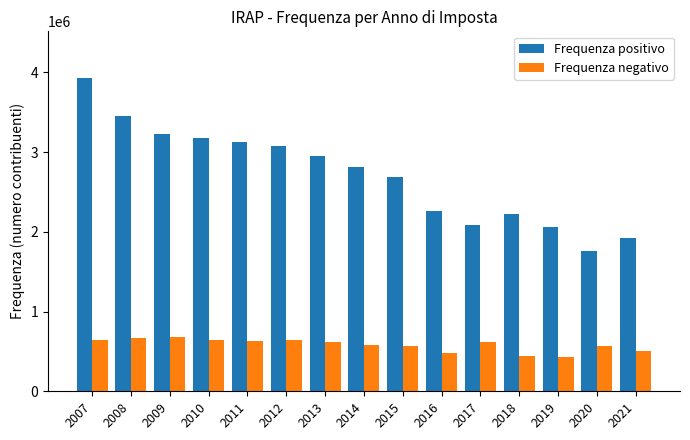

At 2013, list the series in order from smallest to largest.

Frequenza negativo, Frequenza positivo